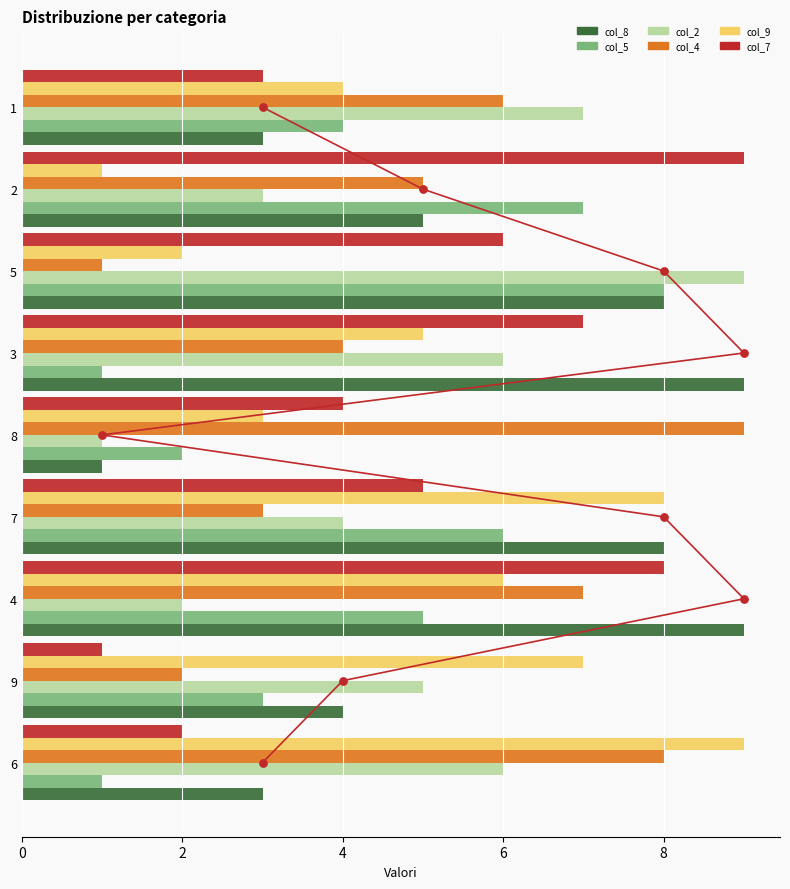

What are all the series names shown in the legend?

col_8, col_5, col_2, col_4, col_9, col_7